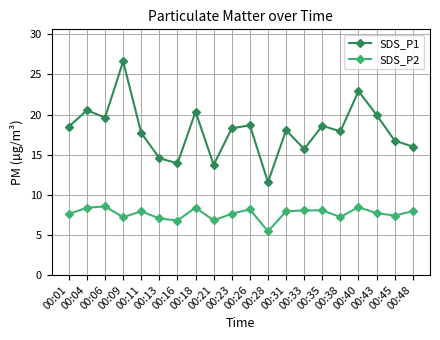

What is the greatest value displayed?

26.6